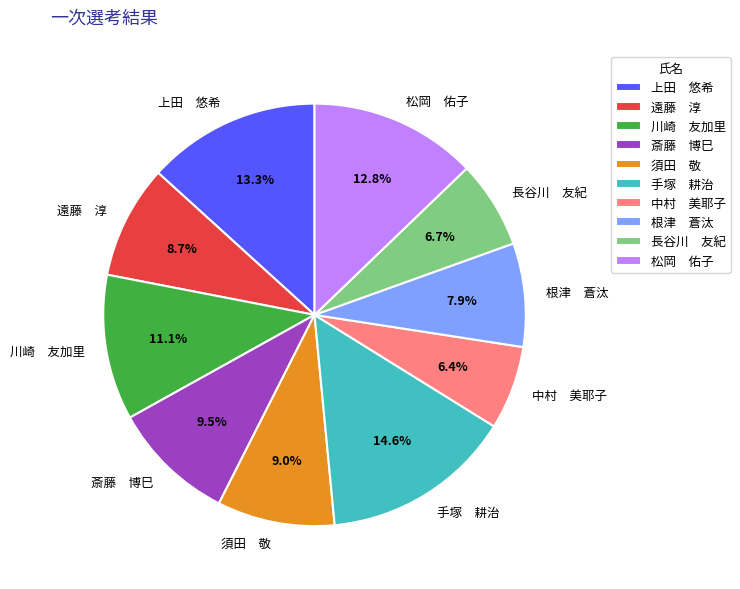

Is 手塚 耕治 the majority of the pie?

No